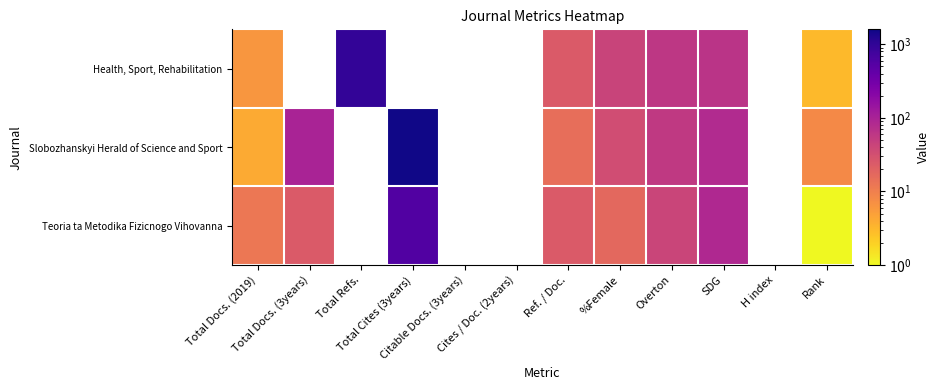

Read the Slobozhanskyi Herald of Science and Sport value at Total Docs. (3years).

100.0